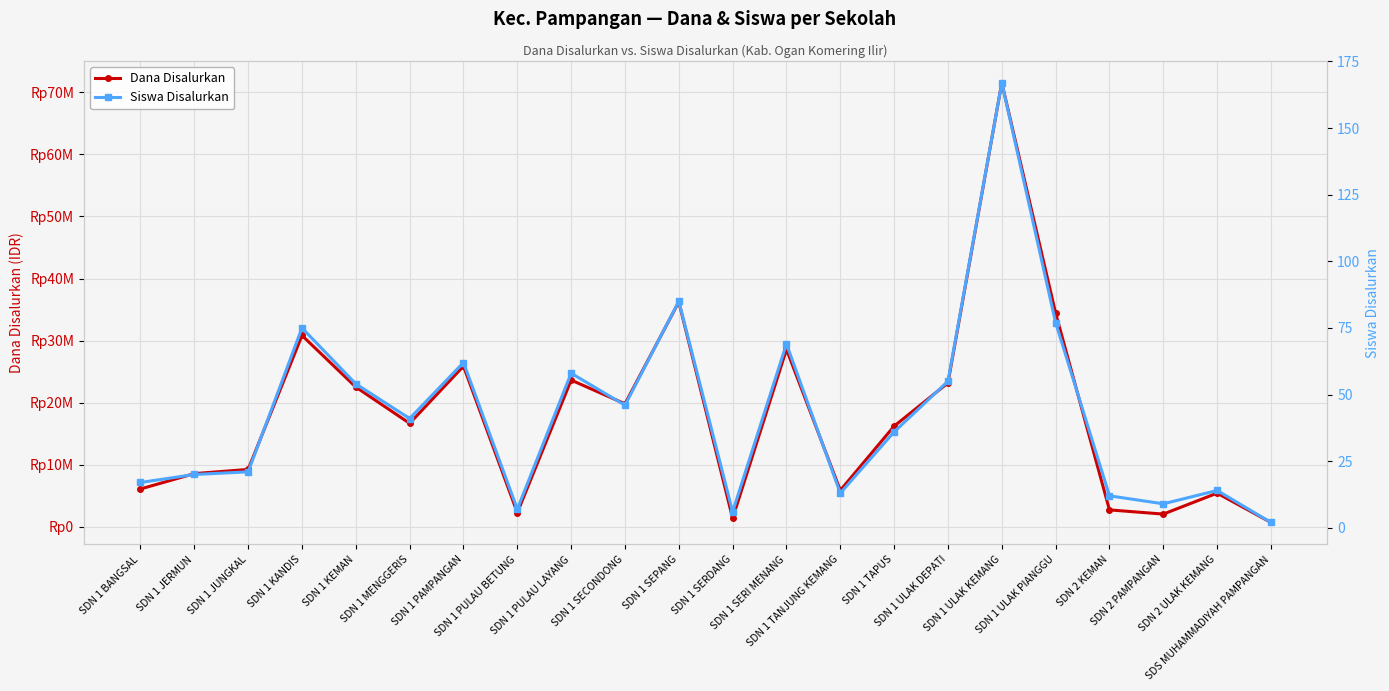

What are all the series names shown in the legend?

Dana Disalurkan, Siswa Disalurkan